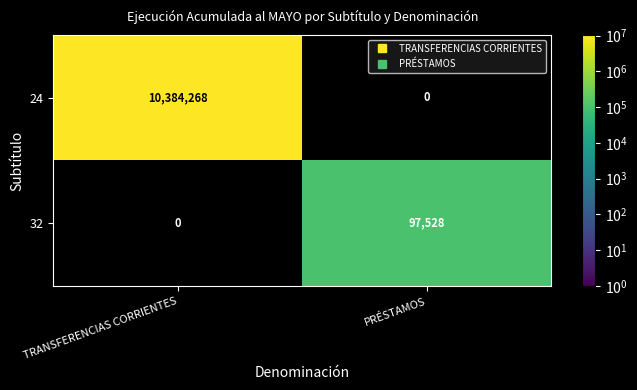

Reading left to right, transcribe all the data shown in this chart.

24: TRANSFERENCIAS CORRIENTES=10384268	PRÉSTAMOS=0
32: TRANSFERENCIAS CORRIENTES=0	PRÉSTAMOS=97528